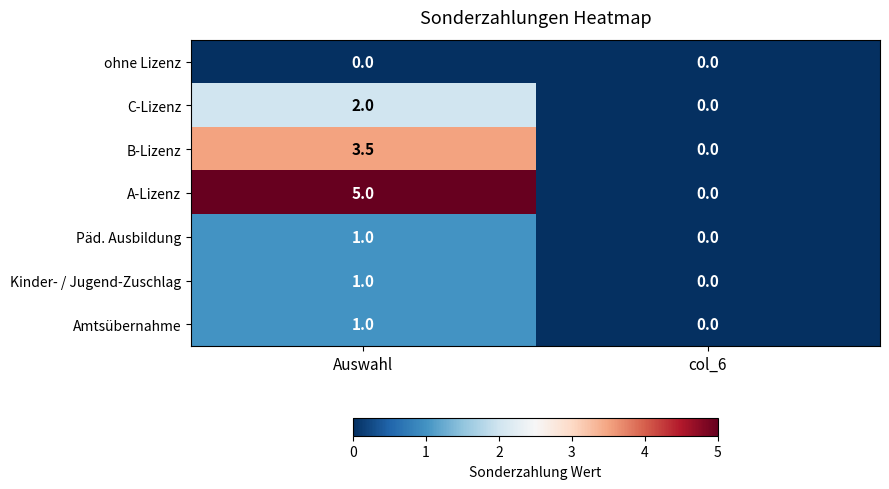

Is the value of Amtsübernahme at Auswahl greater than the value of C-Lizenz at Auswahl?

No